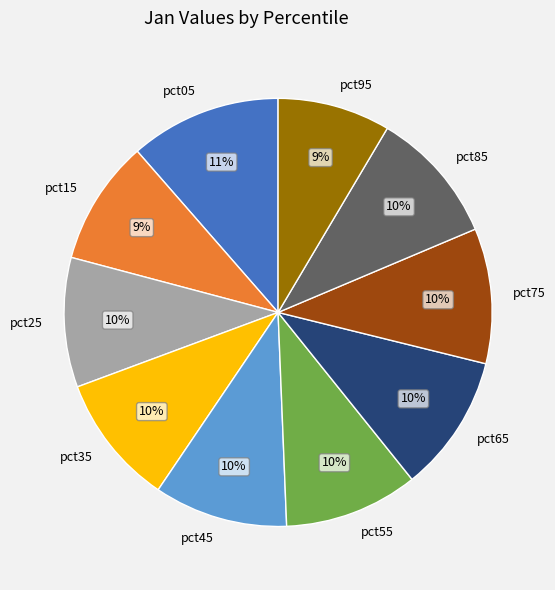

Which slice is the largest?

pct05